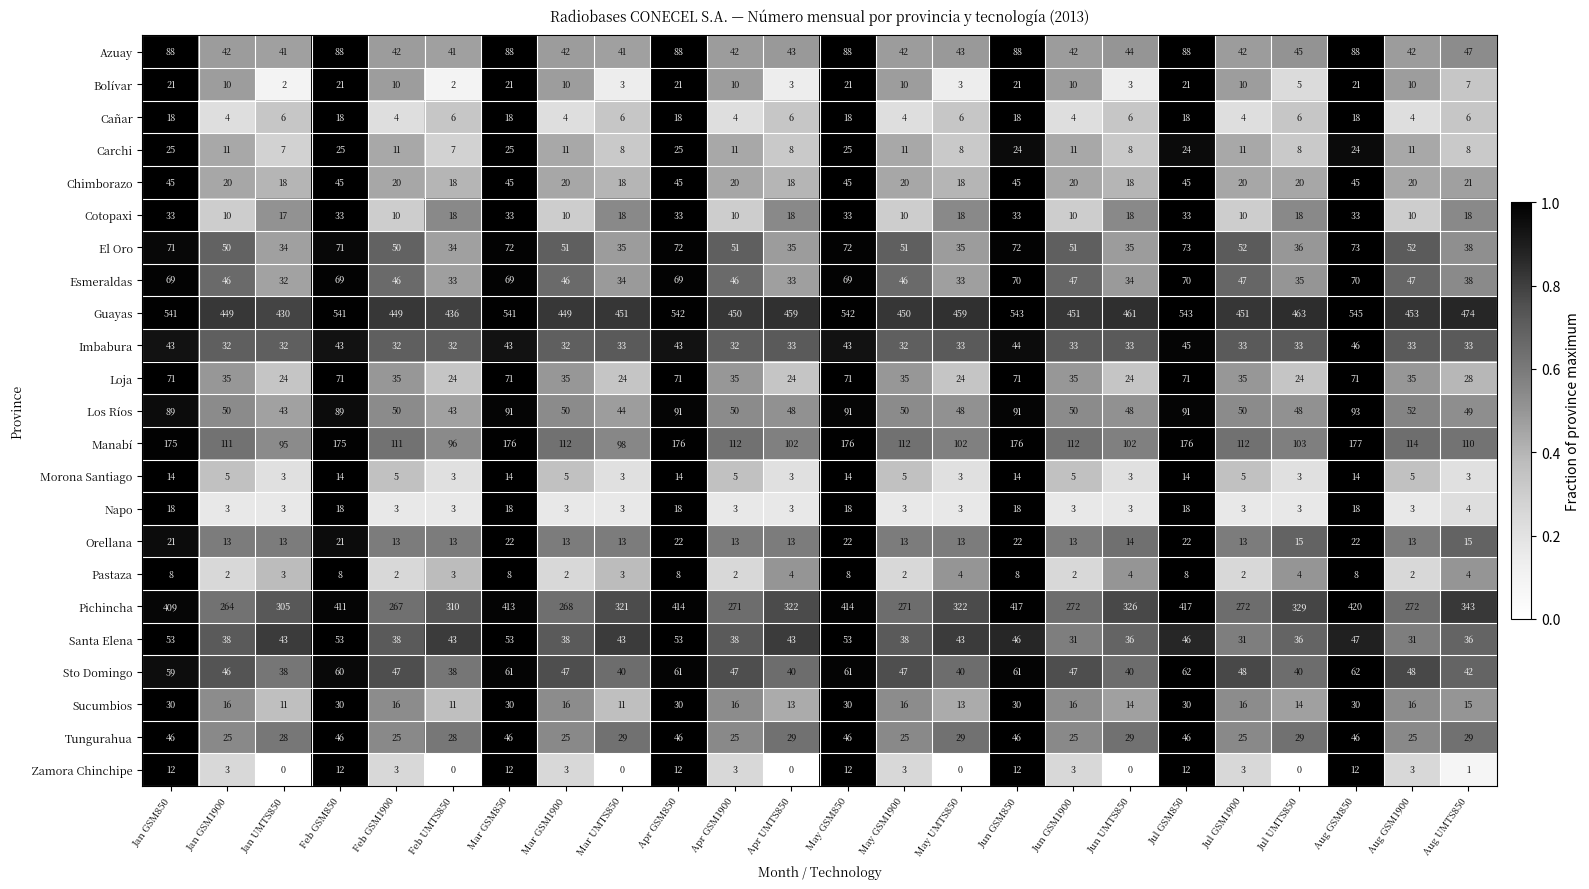

Where does the Tungurahua series first go above 29?

Jan GSM850